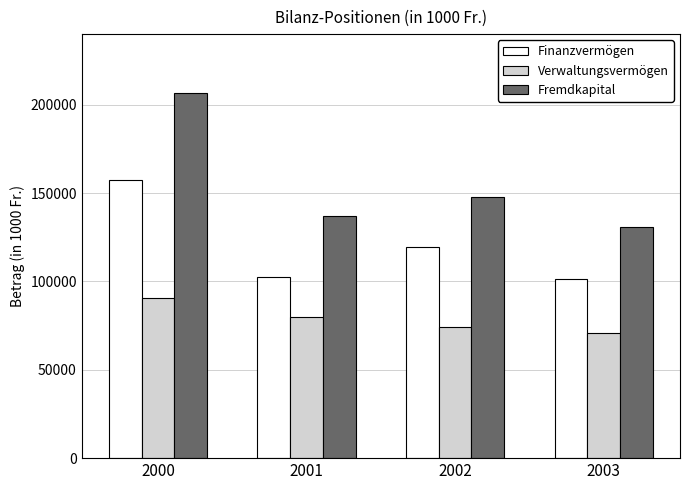

How many groups of bars are there?

4